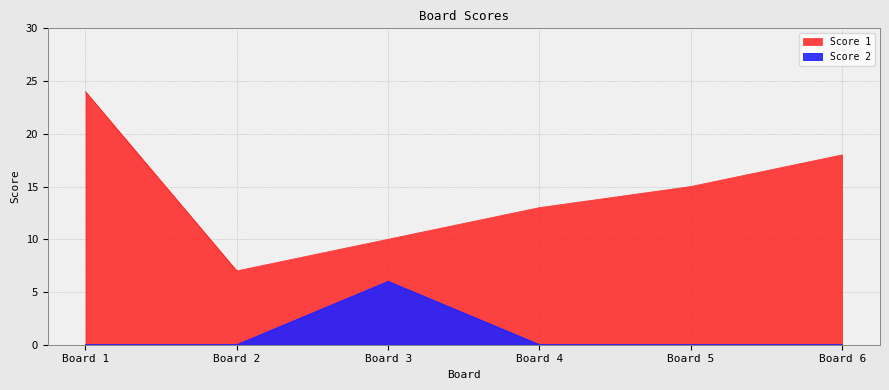

How many data points in Score 1 are above 15?

2